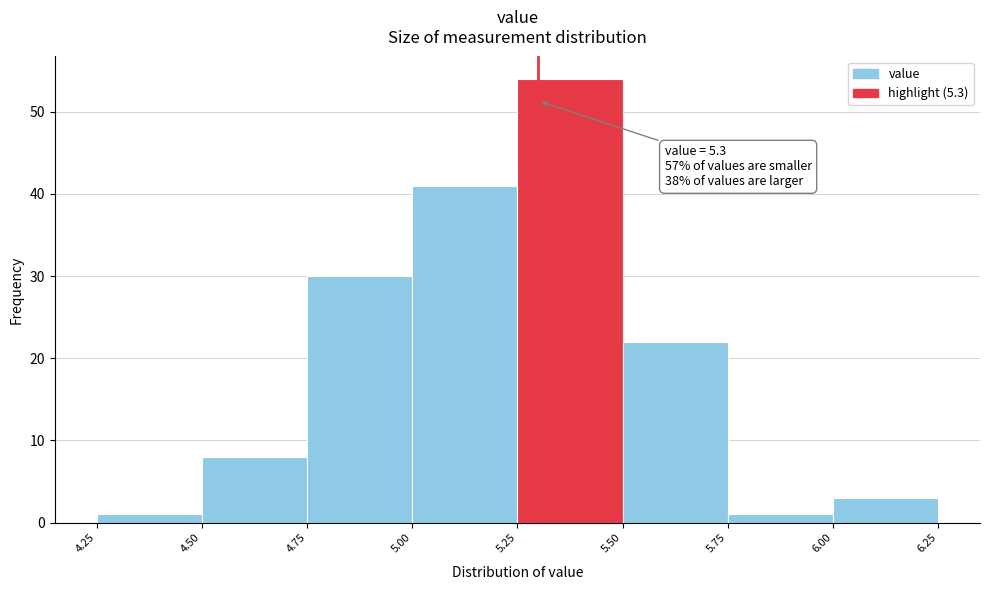

Which range on the x-axis has the tallest bar?

5.25 to 5.50